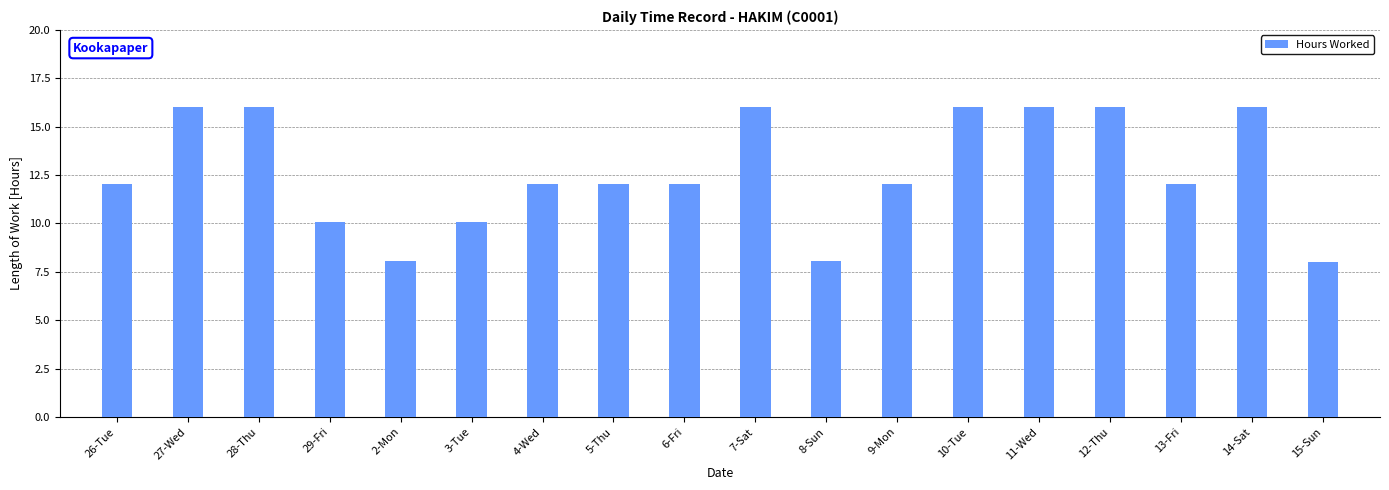

How many series are shown in this chart?

1